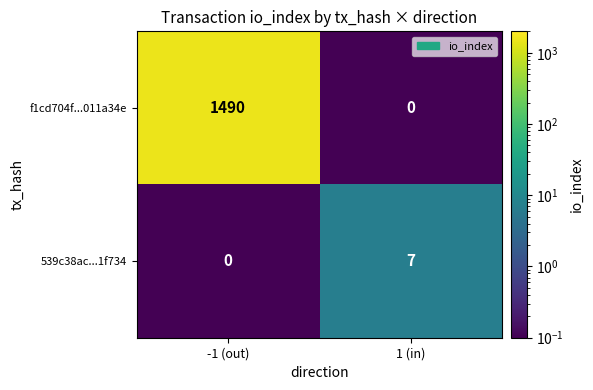

Read the 539c38ac...1f734 value at 1 (in).

7